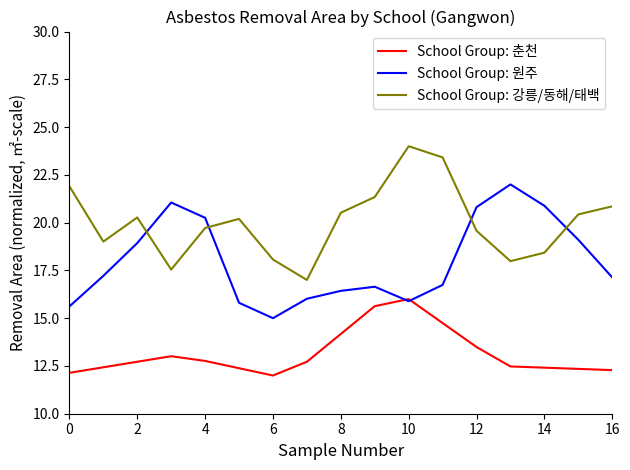

List the series in order of their peak value, lowest first.

School Group: 춘천, School Group: 원주, School Group: 강릉/동해/태백